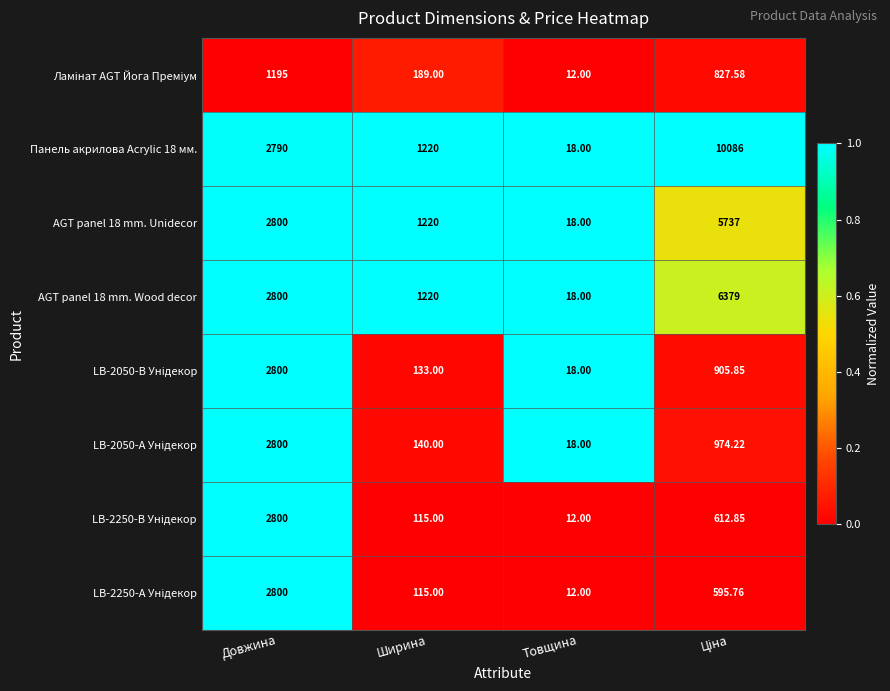

Which category has the lowest value in the Панель акрилова Acrylic 18 мм. series?

Товщина